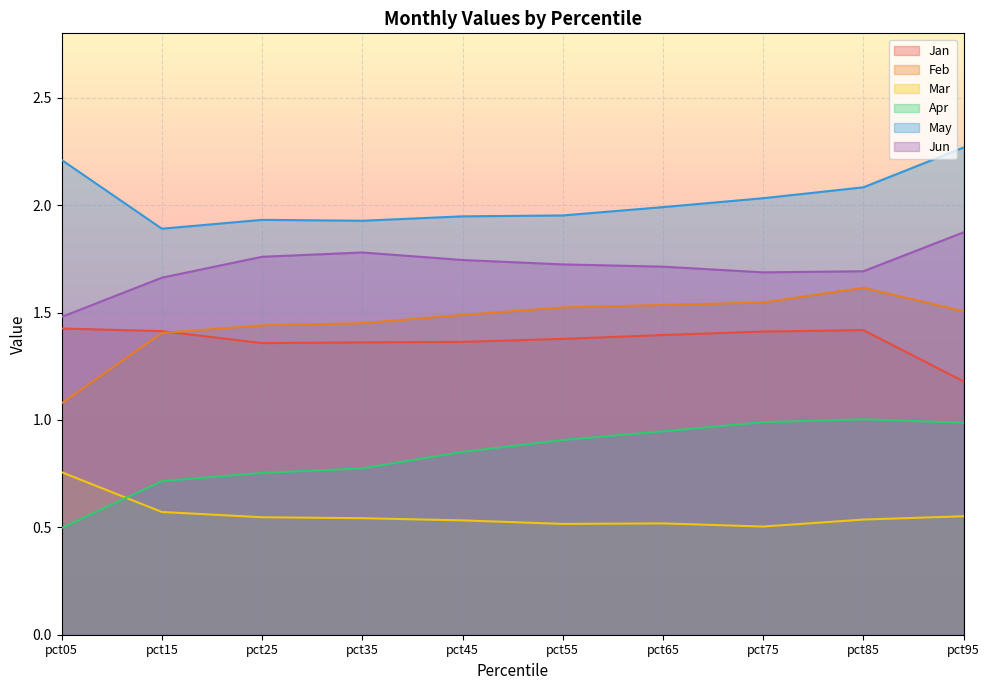

Is the value of Feb at pct55 greater than the value of May at pct35?

No